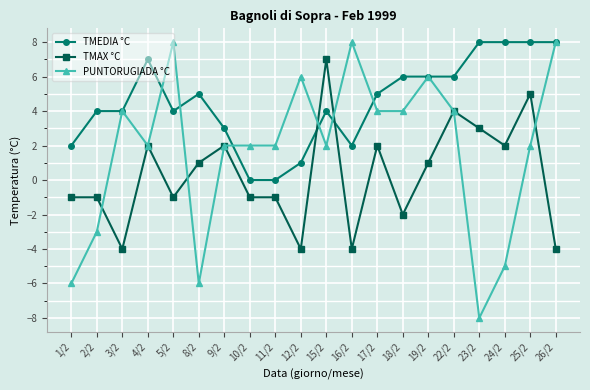

What are all the series names shown in the legend?

TMEDIA °C, TMAX °C, PUNTORUGIADA °C